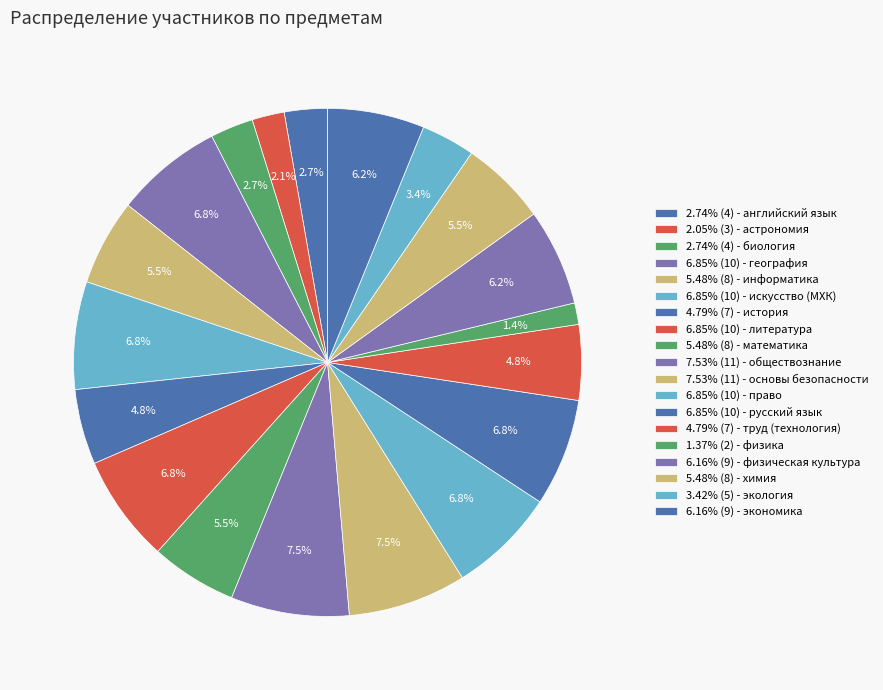

How many segments does this pie chart have?

19